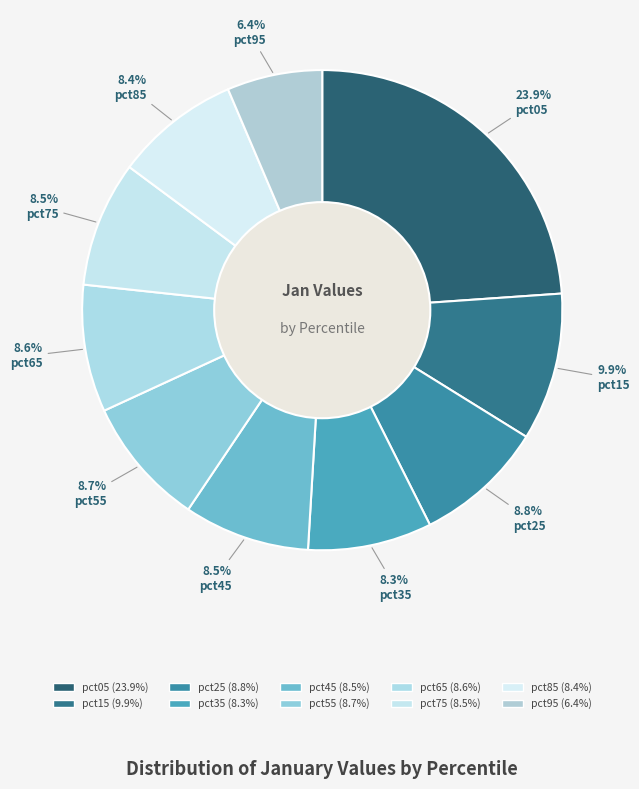

How many segments does this pie chart have?

10